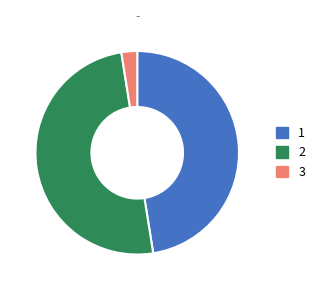

How many segments does this pie chart have?

3